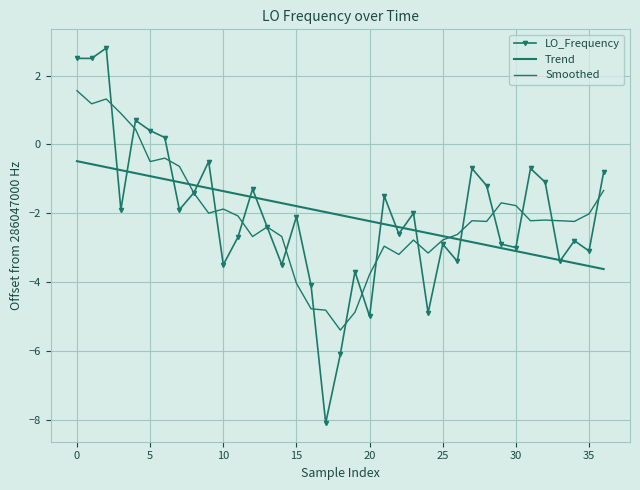

True or false: LO_Frequency and Smoothed cross at least once.

True